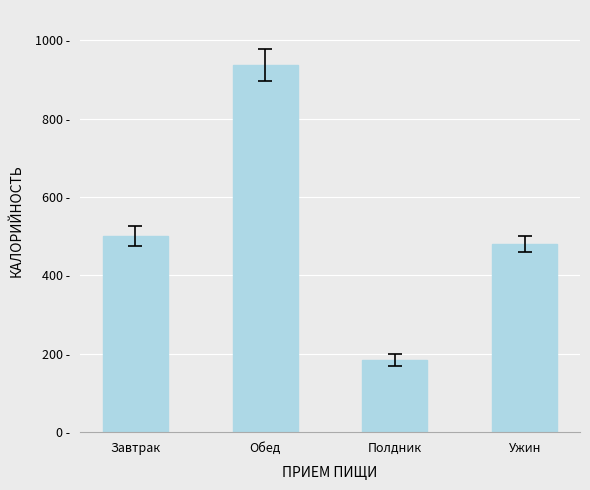

Reading left to right, what are all the values shown in this chart?

500.6	937.1	184.0	480.0